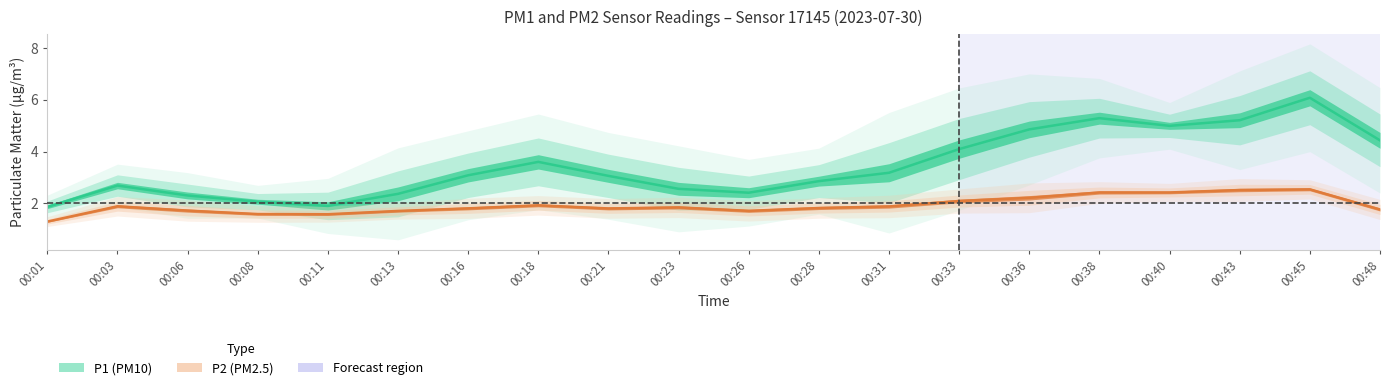

What are all the series names shown in the legend?

P1, P2